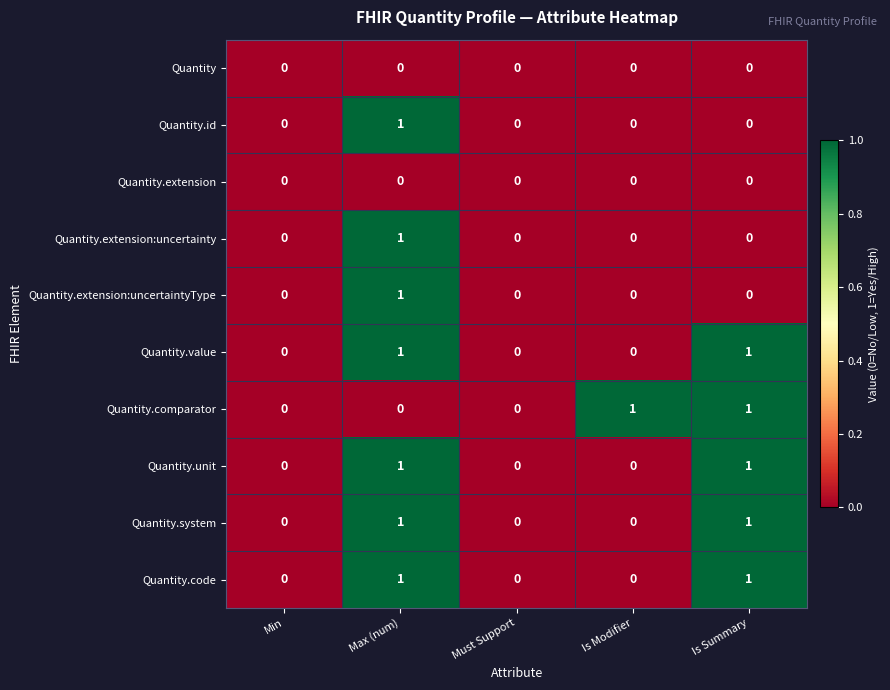

Is the value of Quantity.system at Is Modifier greater than the value of Quantity.code at Is Summary?

No